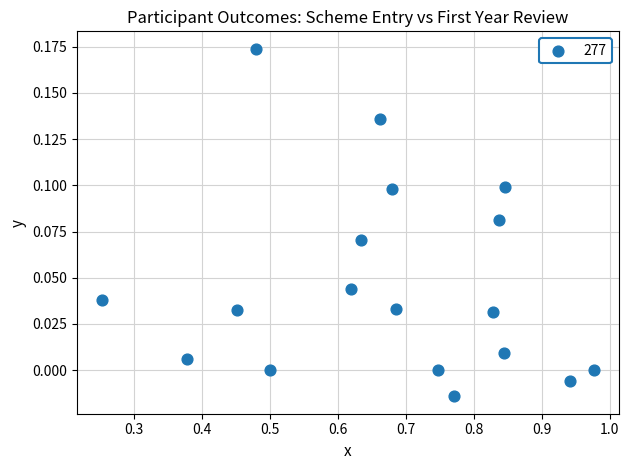

How many data points are displayed?

18